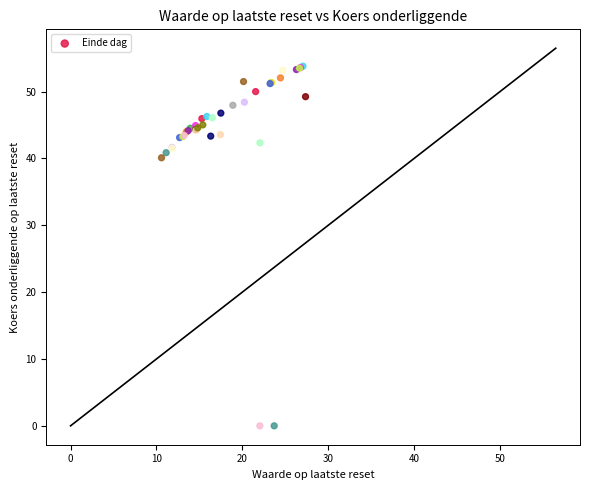

What Y value in the scatter plot is closest to 26?

40.1